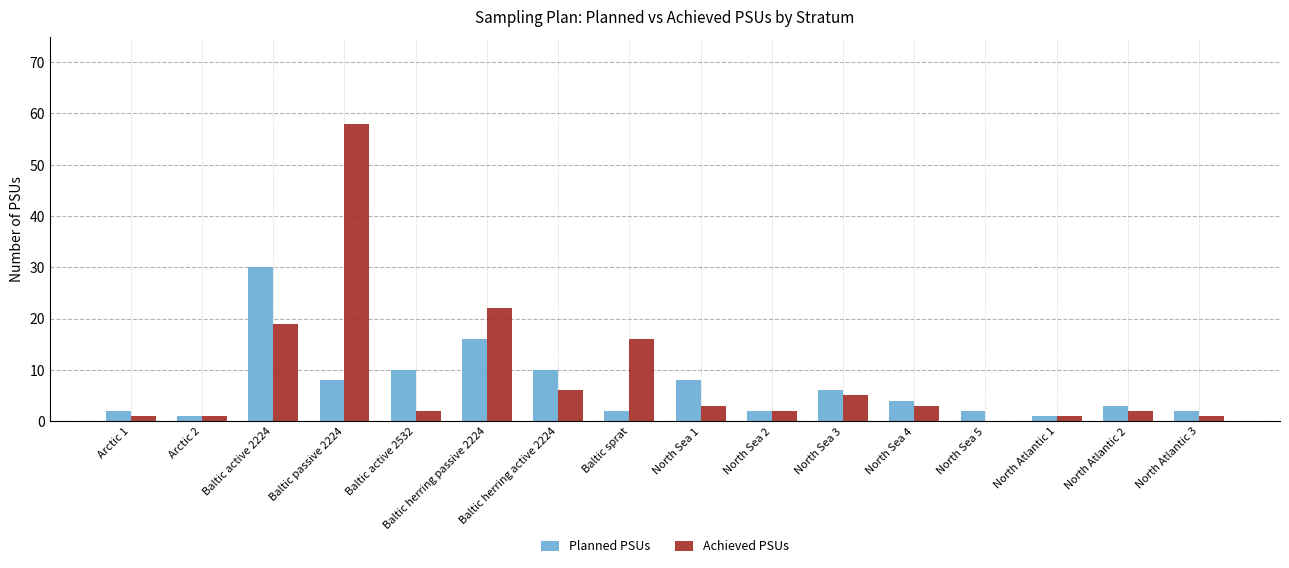

Which category has the highest value in the Planned PSUs series?

Baltic active 2224